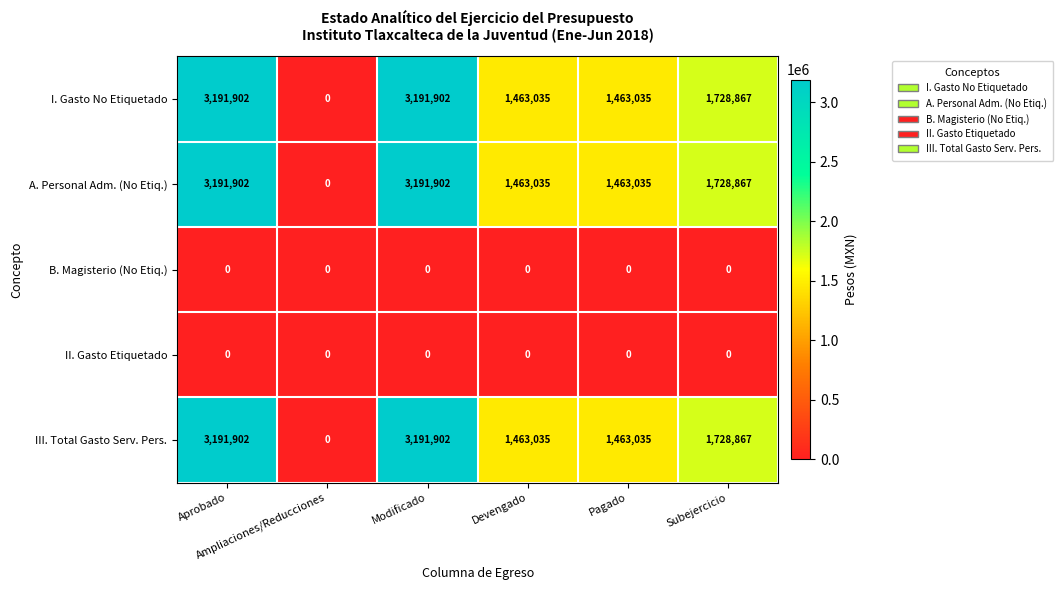

At how many categories does at least one series exceed 134361?

5